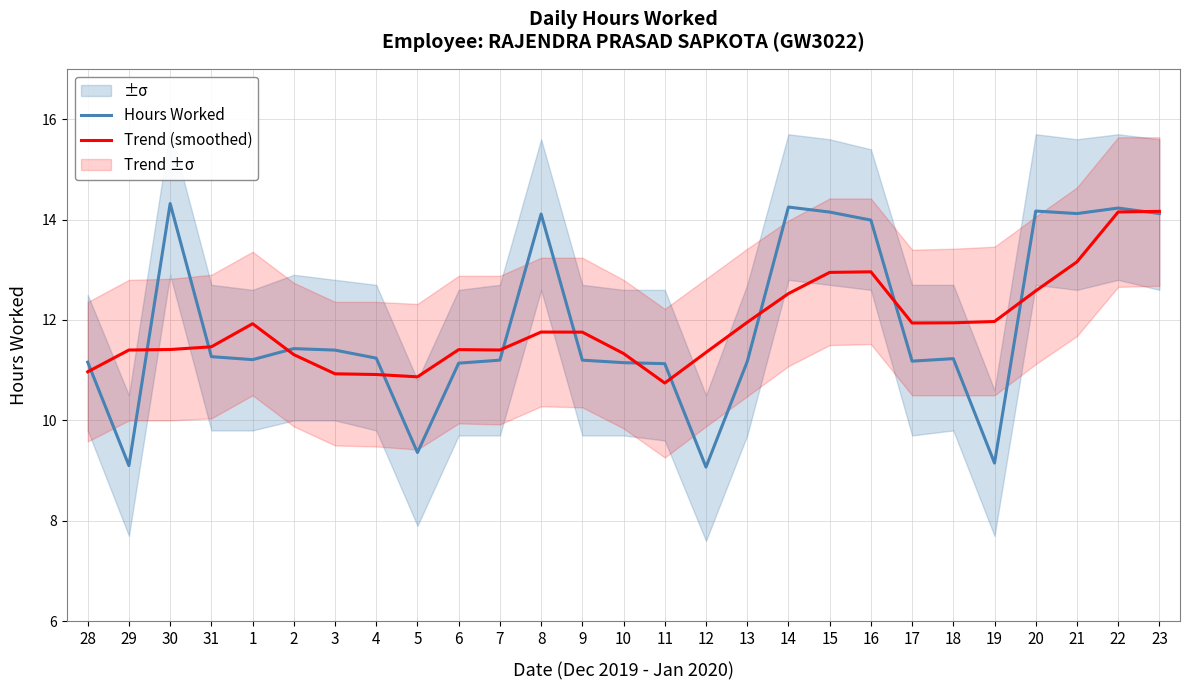

Where do Trend (smoothed) and Hours Worked first cross each other?

28 and 29